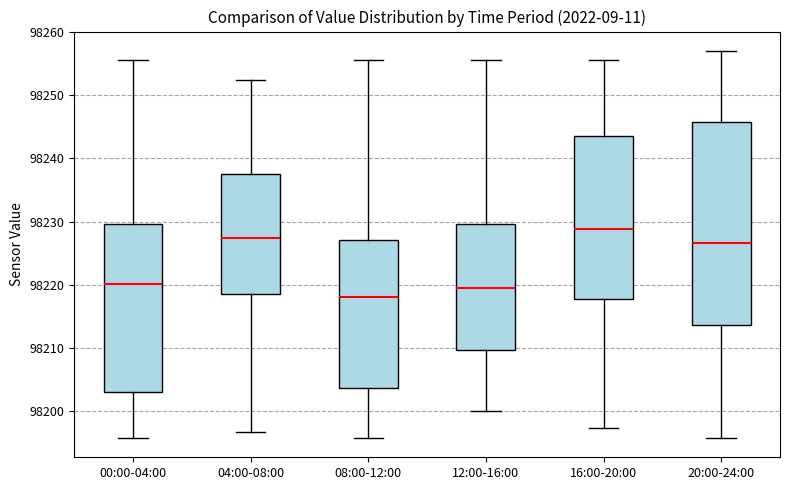

Which box is the tallest, from its lower edge to its upper edge?

20:00-24:00